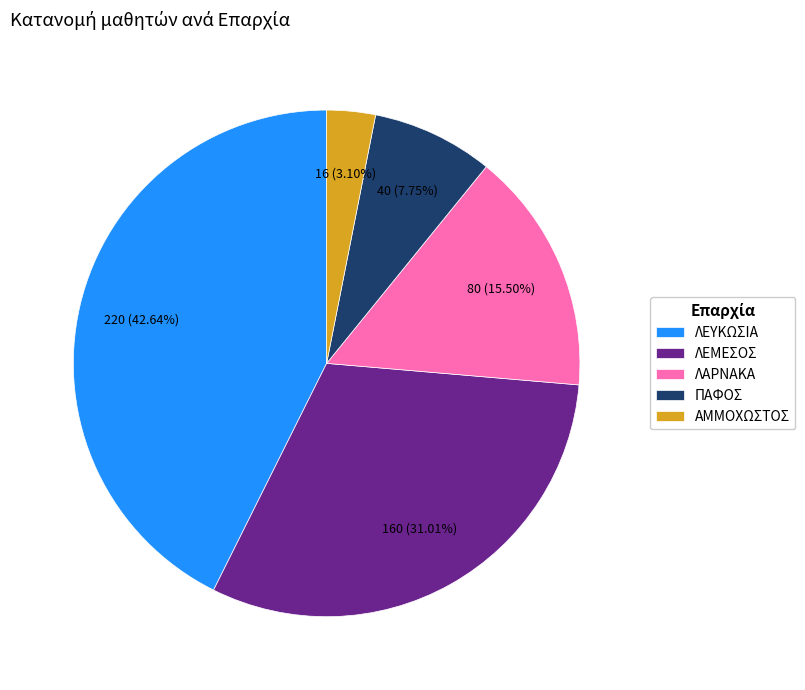

How many slices are in this pie chart?

5